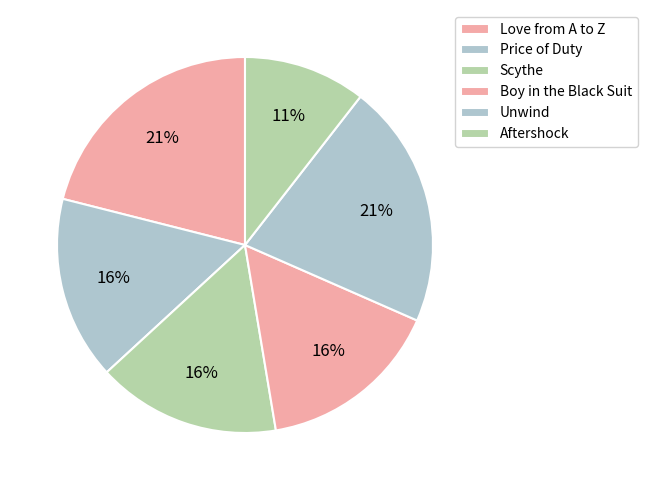

Between Boy in the Black Suit and Love from A to Z, which is larger?

Love from A to Z